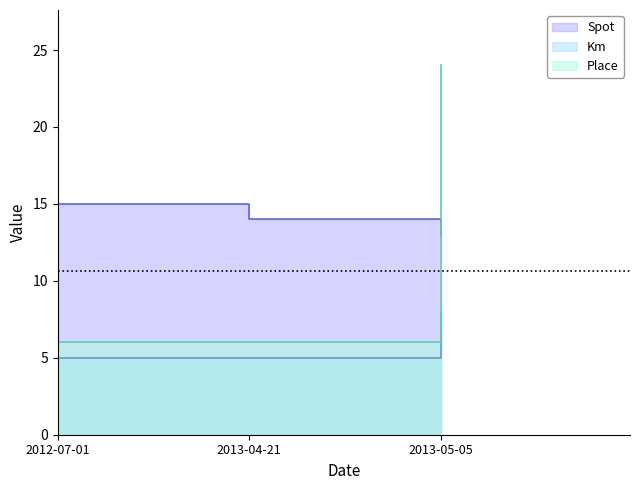

How many lines are shown in the chart?

3